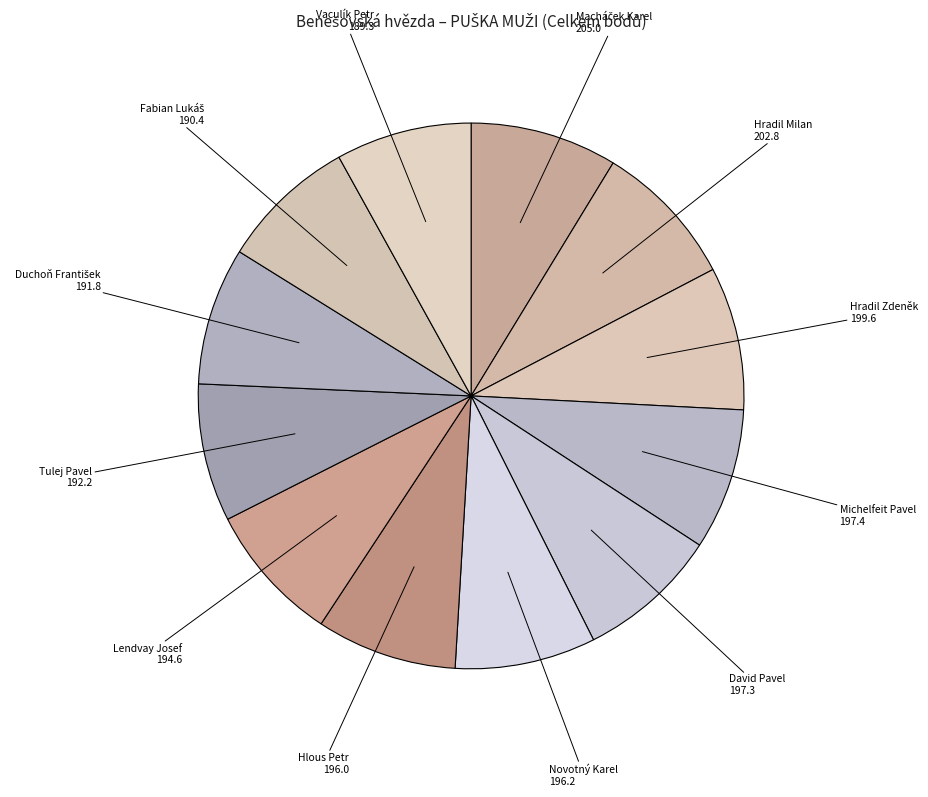

Combined, do Tulej Pavel and Vaculík Petr account for over 50%?

No